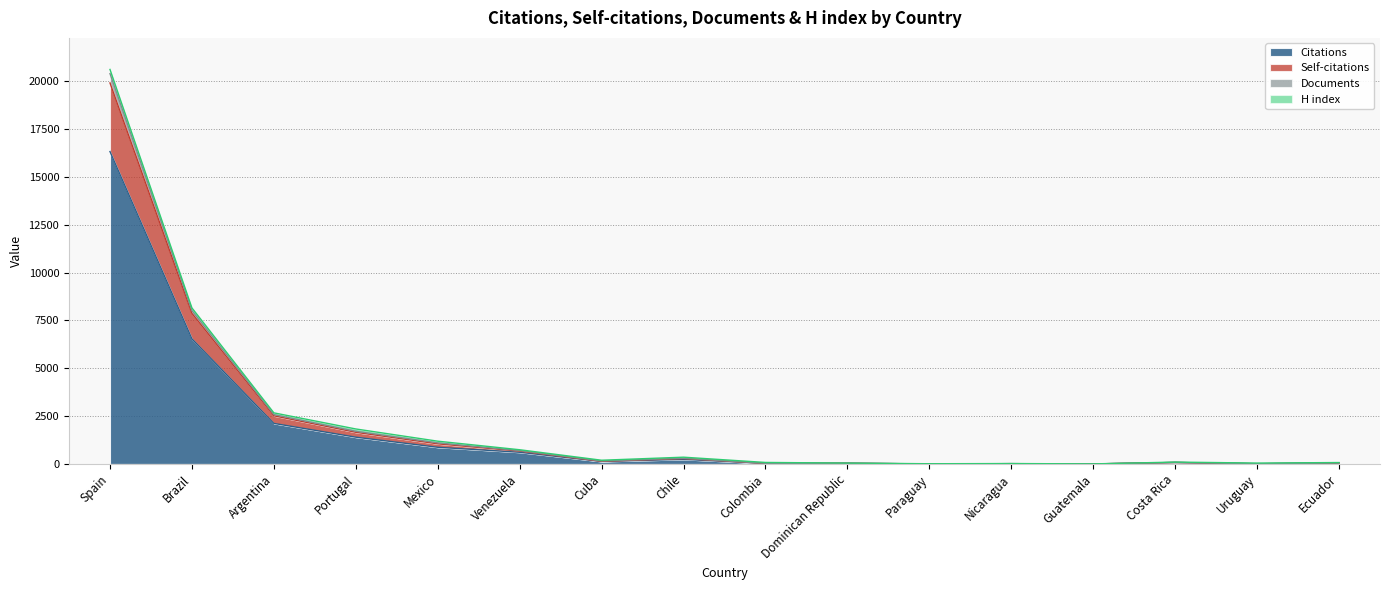

What is the spread (max minus min) of values at Nicaragua?

6